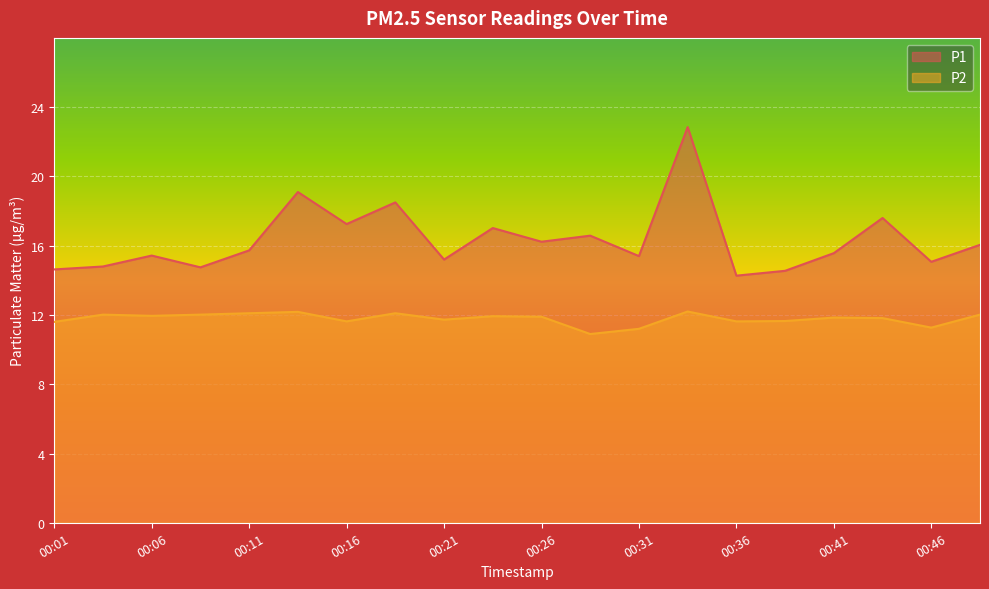

List the series in order of their peak value, highest first.

P1, P2